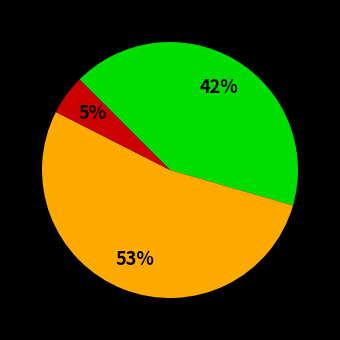

To the nearest percent, what is the difference between the largest and smallest slice percentages?

48%